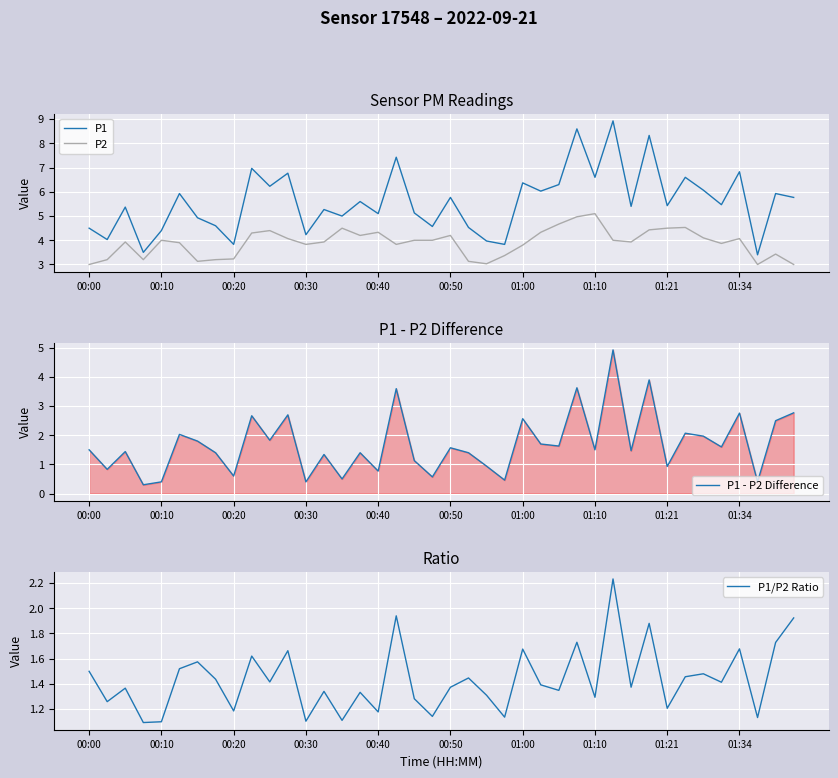

What is the sum of all P1 values?

223.6